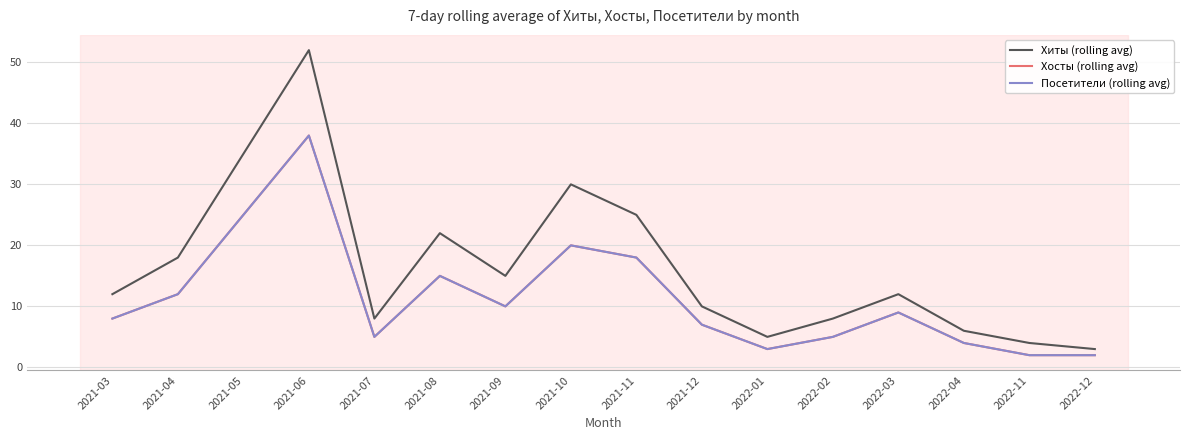

Reading left to right, transcribe all the data shown in this chart.

Хиты (rolling avg): 2021-03=12	2021-04=18	2021-05=35	2021-06=52	2021-07=8	2021-08=22	2021-09=15	2021-10=30	2021-11=25	2021-12=10	2022-01=5	2022-02=8	2022-03=12	2022-04=6	2022-11=4	2022-12=3
Хосты (rolling avg): 2021-03=8	2021-04=12	2021-05=25	2021-06=38	2021-07=5	2021-08=15	2021-09=10	2021-10=20	2021-11=18	2021-12=7	2022-01=3	2022-02=5	2022-03=9	2022-04=4	2022-11=2	2022-12=2
Посетители (rolling avg): 2021-03=8	2021-04=12	2021-05=25	2021-06=38	2021-07=5	2021-08=15	2021-09=10	2021-10=20	2021-11=18	2021-12=7	2022-01=3	2022-02=5	2022-03=9	2022-04=4	2022-11=2	2022-12=2